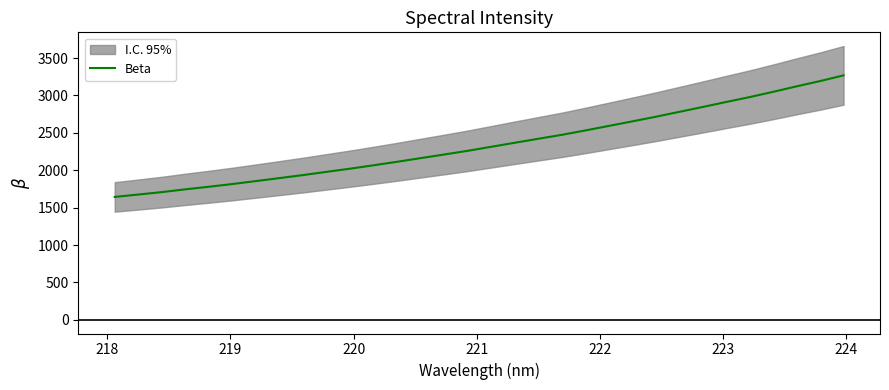

How many values are below 2313?

16